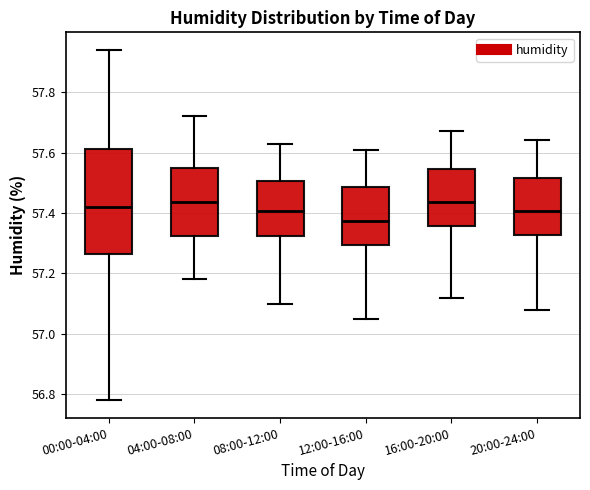

Which box has the lowest median line?

12:00-16:00